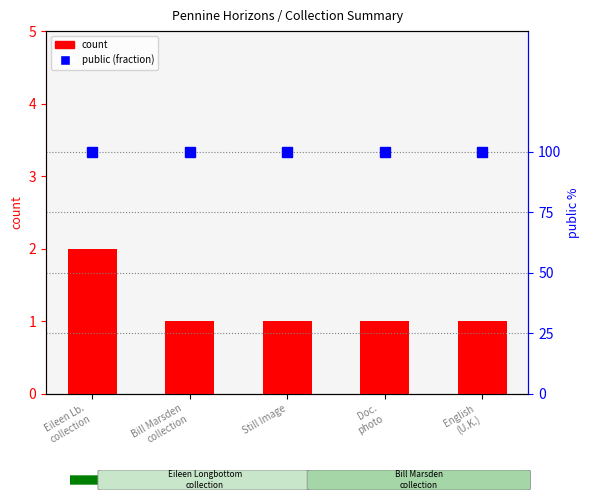

Rank the series by their maximum value, from highest to lowest.

public (fraction), count